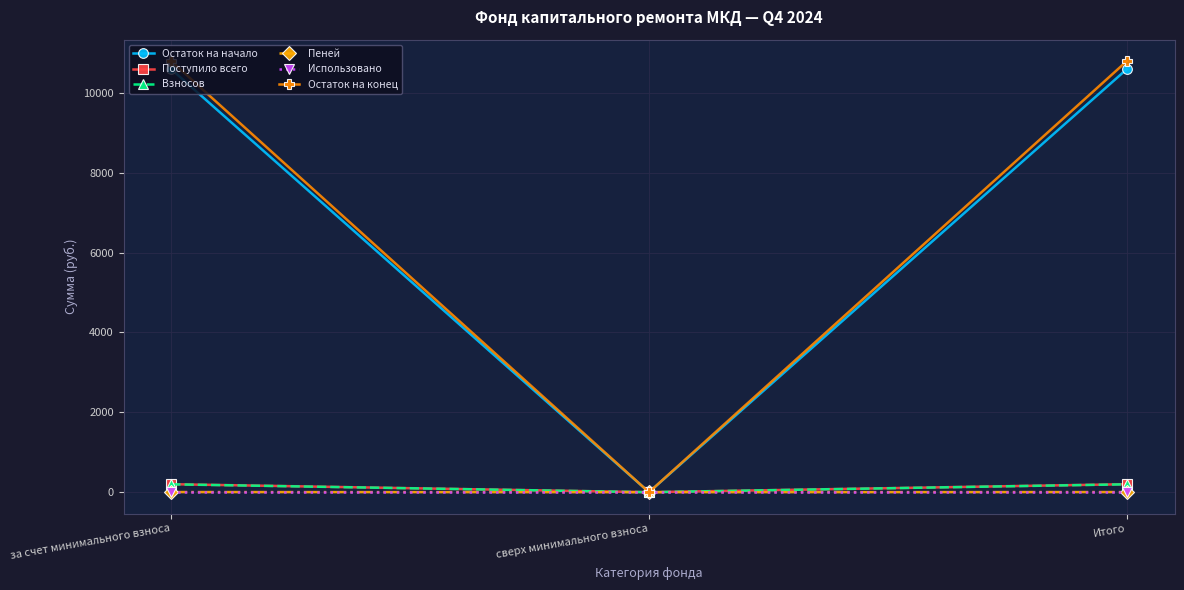

Which series has the largest total across all categories?

Остаток на конец